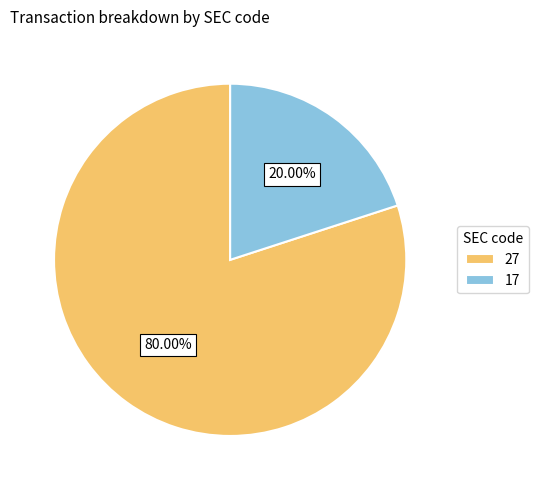

What is the largest slice in the pie chart?

27